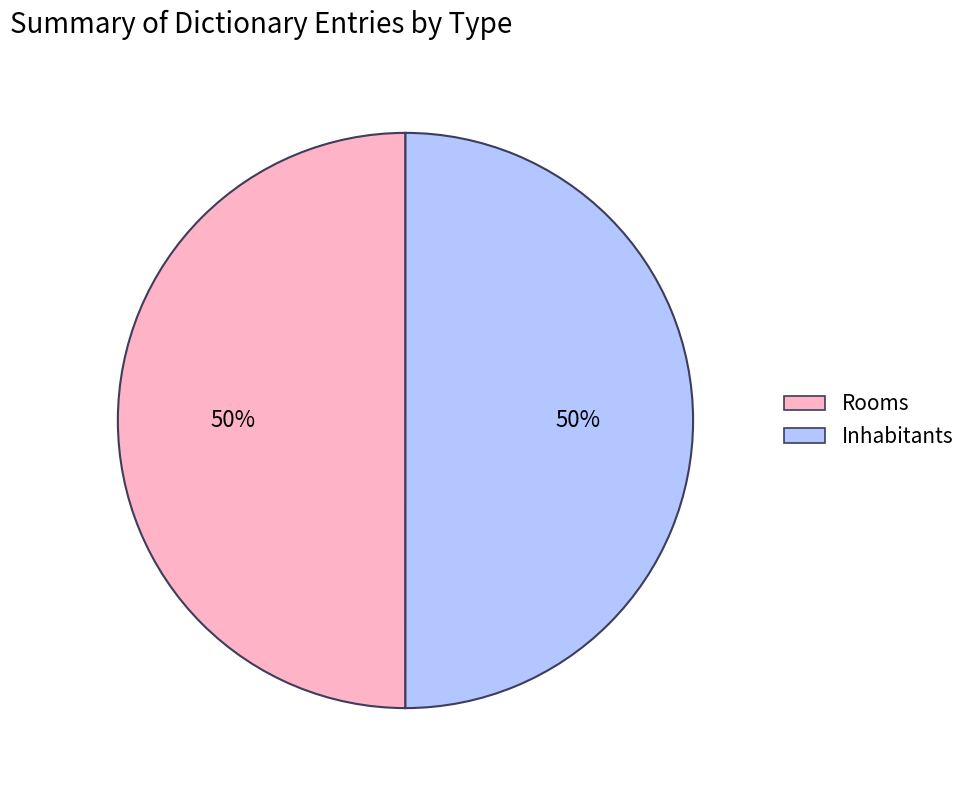

True or false: Rooms accounts for 50% of the total.

True